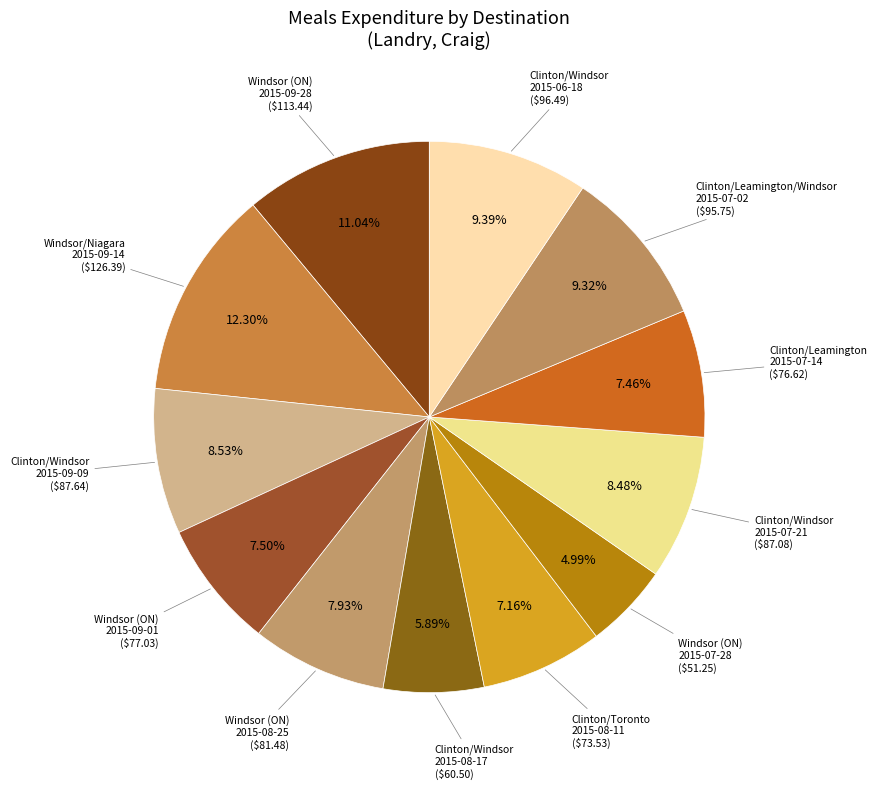

Does any single category account for the majority?

No